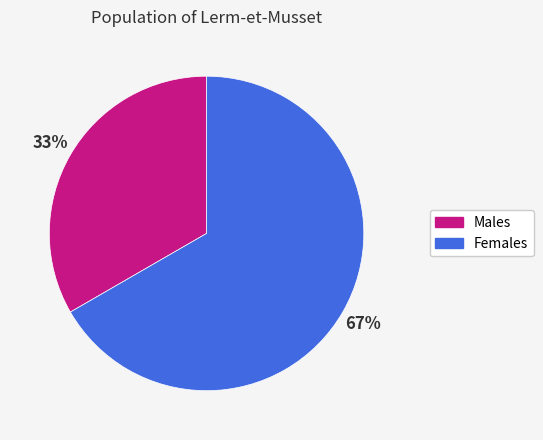

To the nearest percent, what is the average slice percentage?

50%